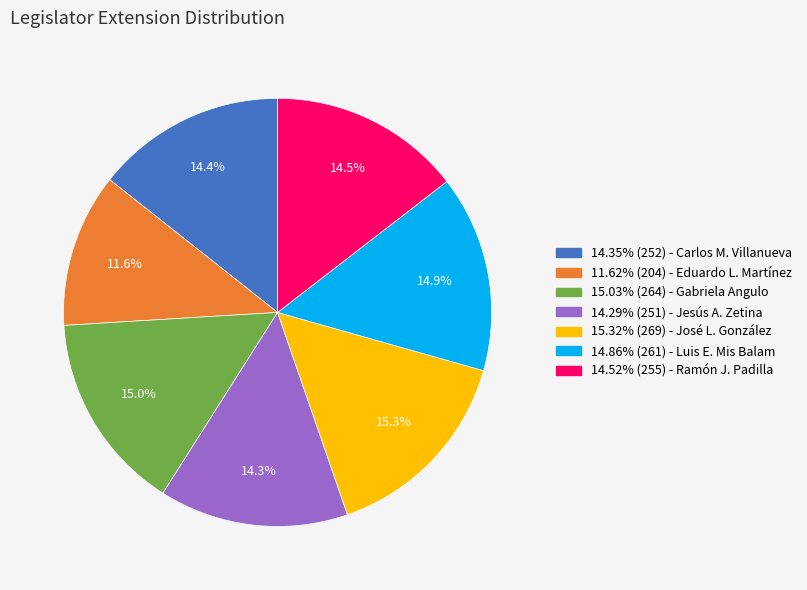

What portion of the pie excludes 14.35% (252) - Carlos M. Villanueva?

85.6%